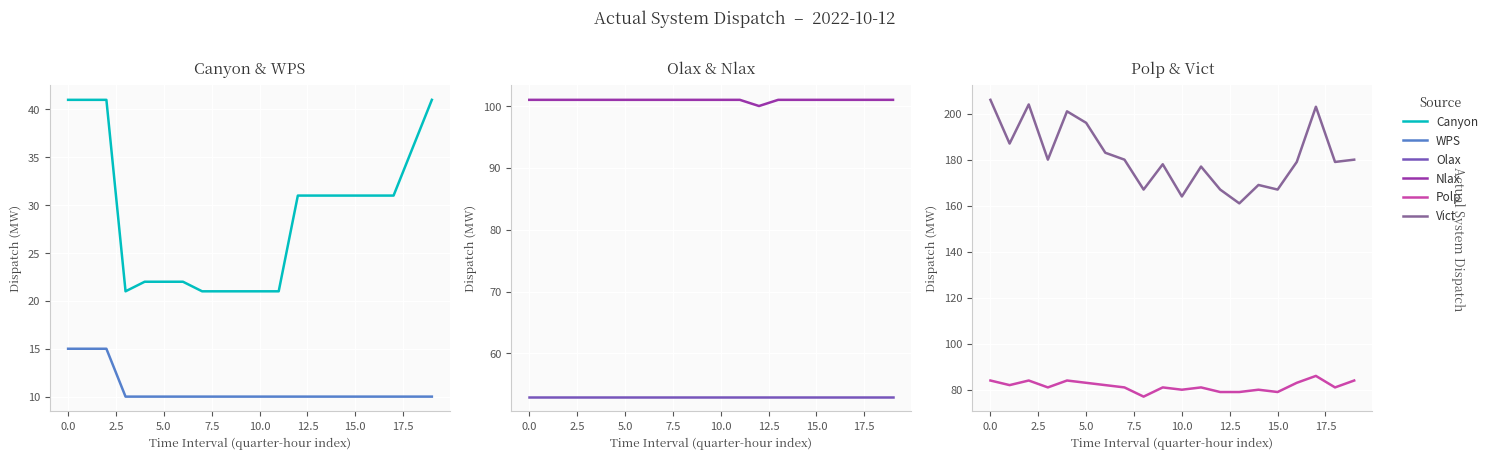

How many lines are shown in the chart?

6